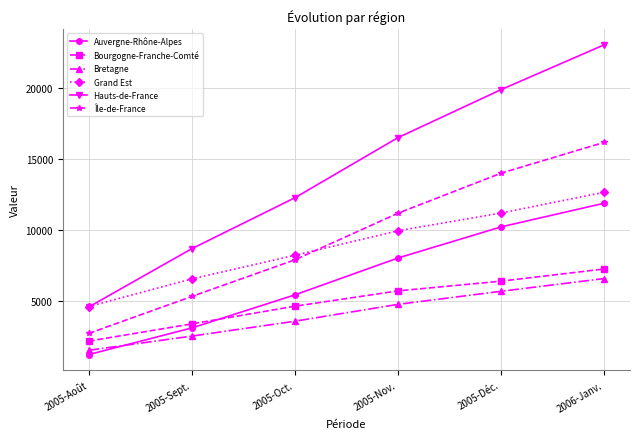

How many data points in Bretagne are less than 4735?

3